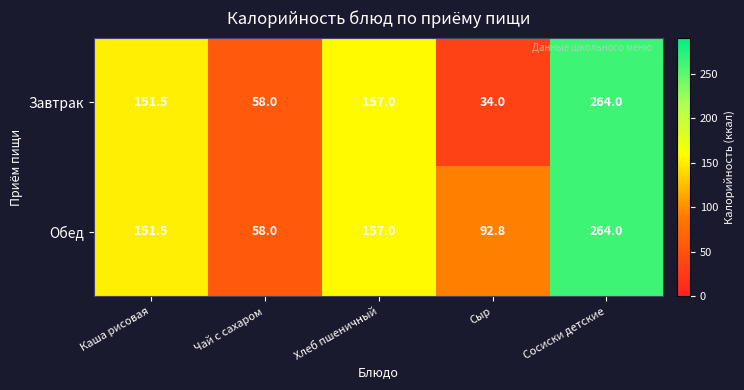

Rank the series by their average value, from lowest to highest.

Завтрак, Обед